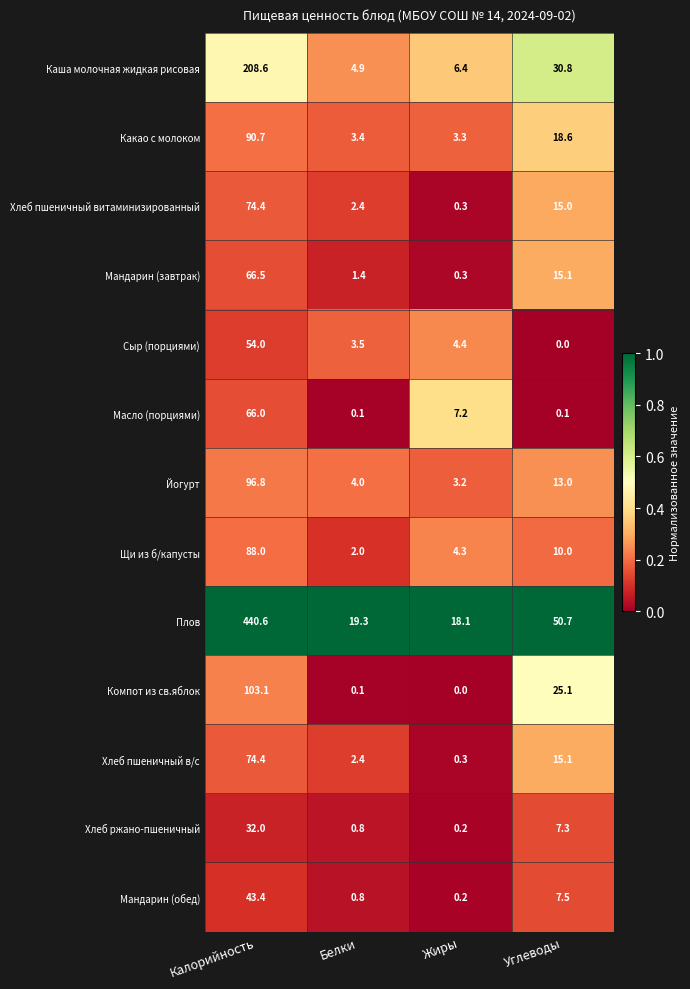

Where is Сыр (порциями) nearest to the value 27?

Жиры